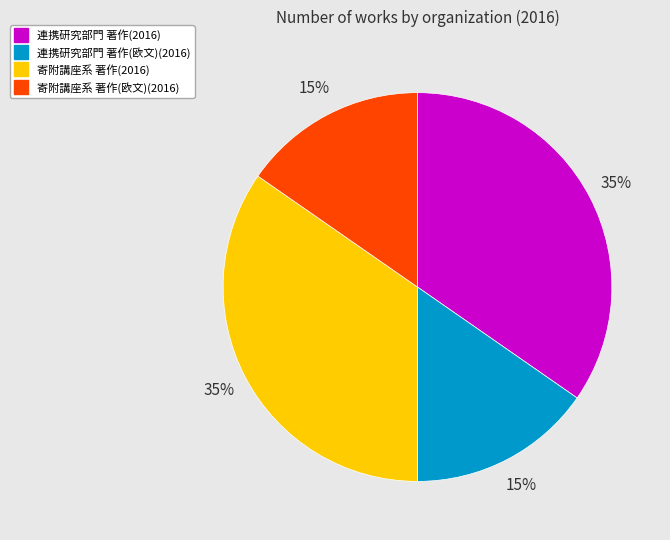

Is there any slice that represents more than half of the pie?

No